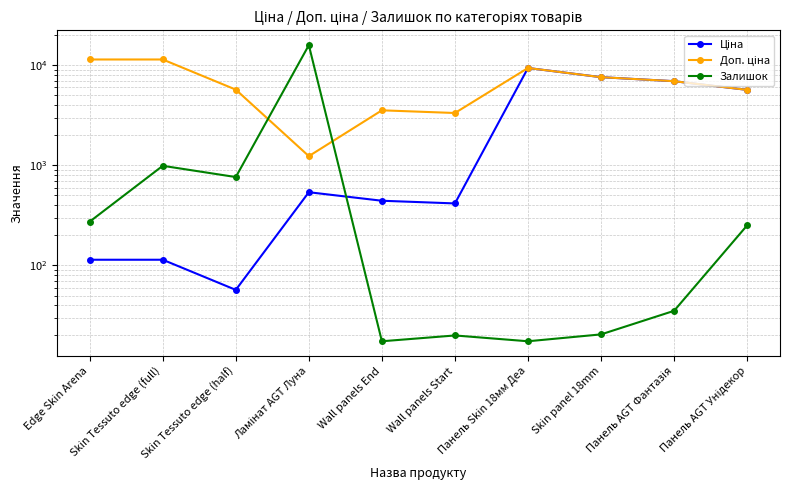

List the labels in order of Ціна value, smallest first.

Skin Tessuto edge (half), Edge Skin Arena, Skin Tessuto edge (full), Wall panels Start, Wall panels End, Ламінат AGT Луна, Панель AGT Унідекор, Панель AGT Фантазія, Skin panel 18mm, Панель Skin 18мм Деа